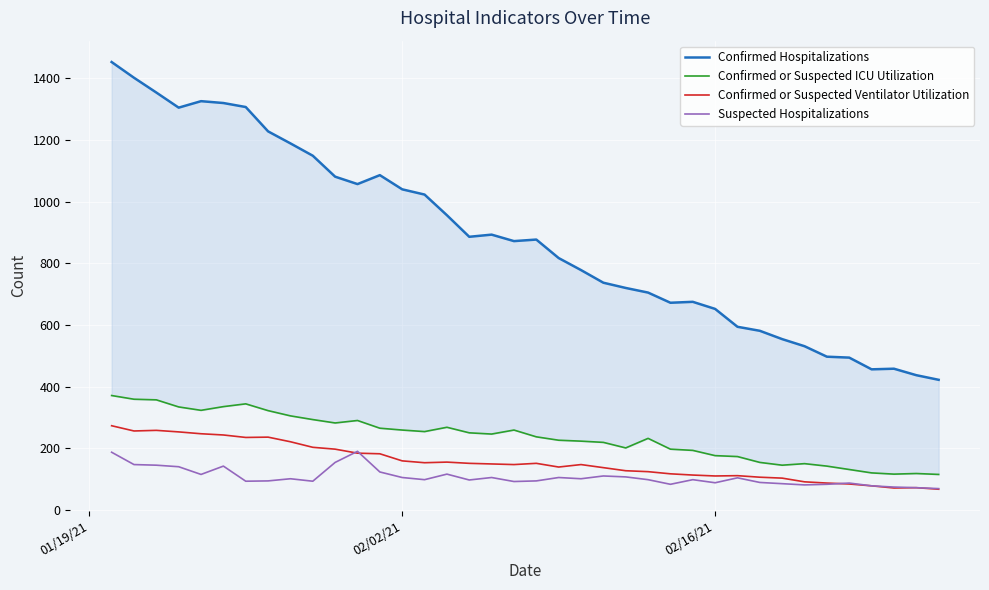

What is the highest value of the Suspected Hospitalizations series?

190